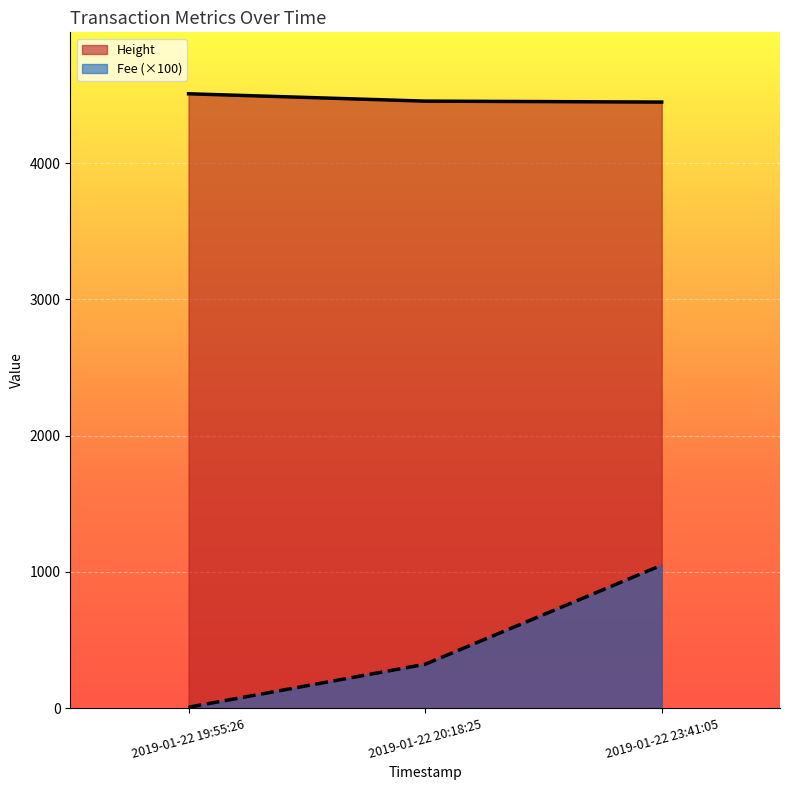

Reading left to right, extract all data points from this chart.

Height: 2019-01-22 19:55:26=4510.0	2019-01-22 20:18:25=4456.0	2019-01-22 23:41:05=4449.0
Fee: 2019-01-22 19:55:26=6.6	2019-01-22 20:18:25=321.9	2019-01-22 23:41:05=1049.6